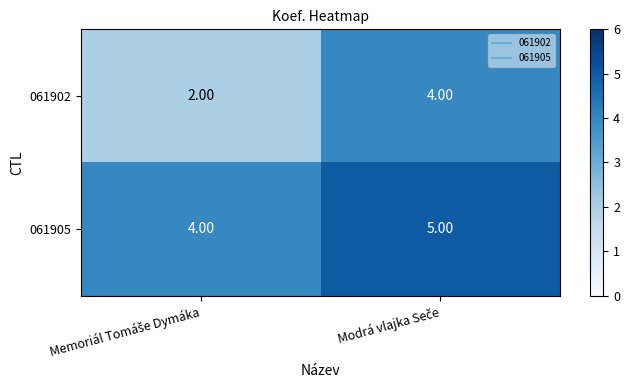

What is the average value of the 061902 series?

3